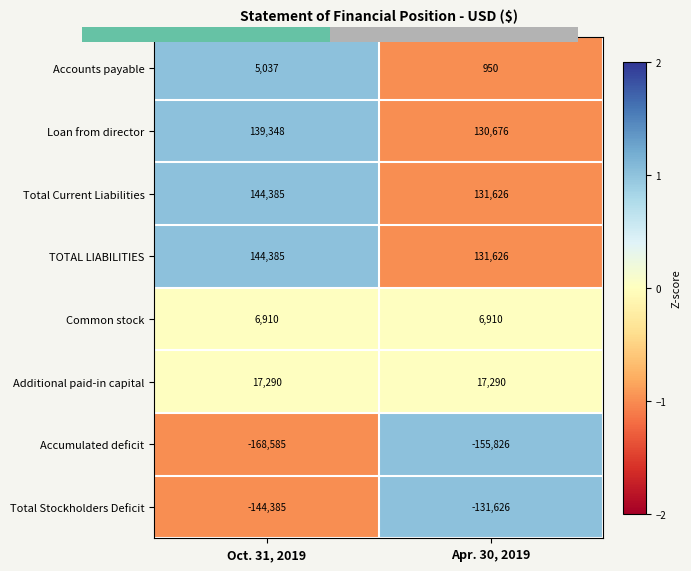

At which label is Total Stockholders Deficit closest to -138005?

Apr. 30, 2019